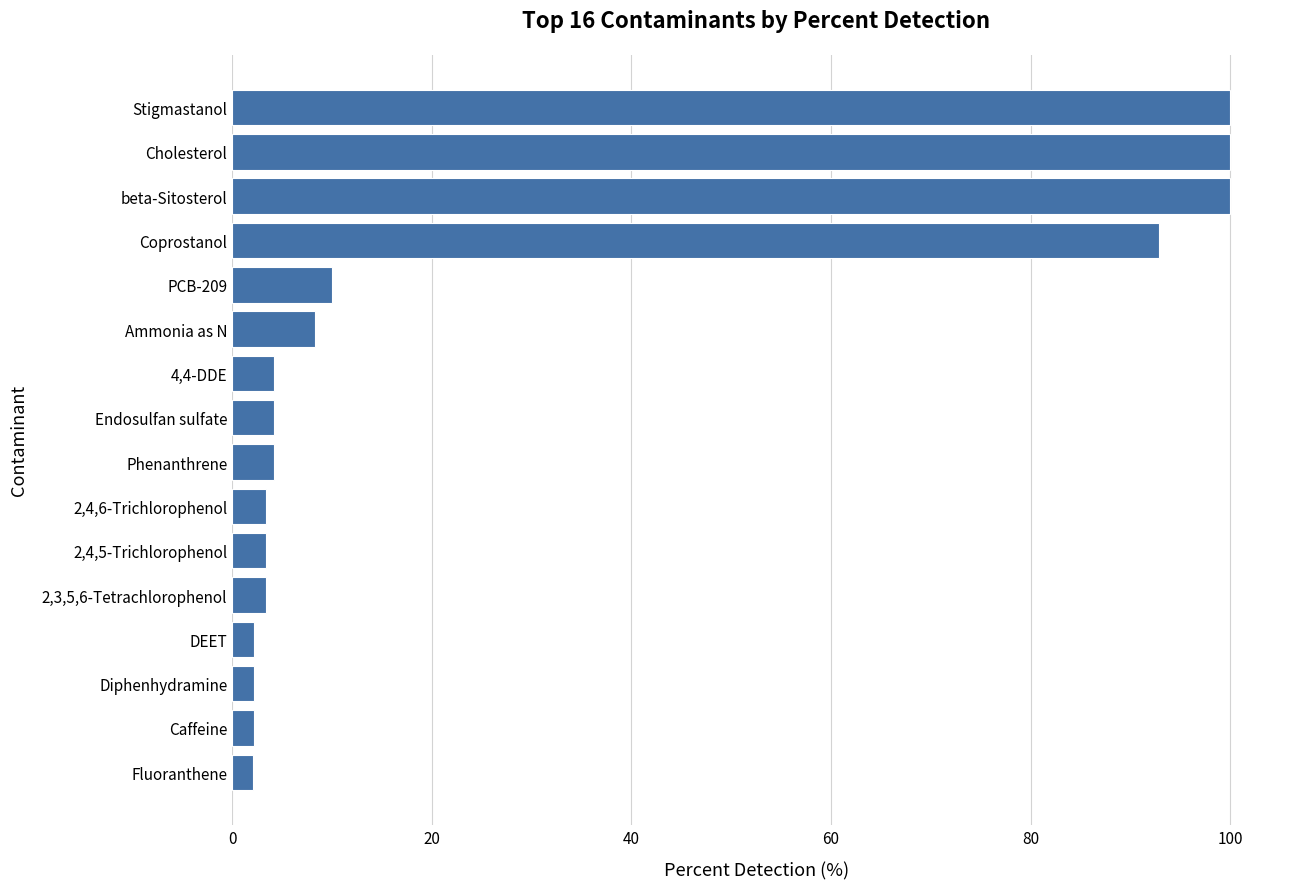

What is the average value?

27.6